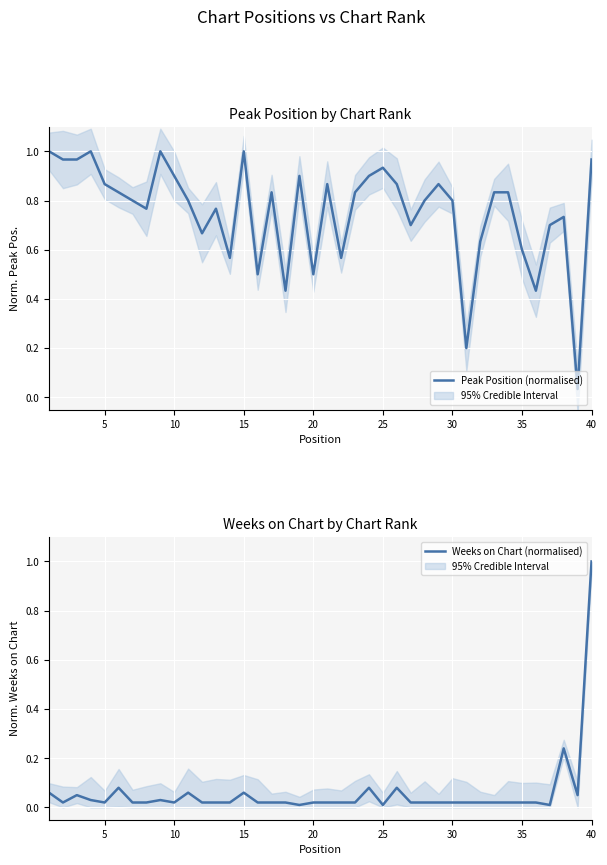

What is the highest value of the Weeks on Chart (normalised) series?

1.0